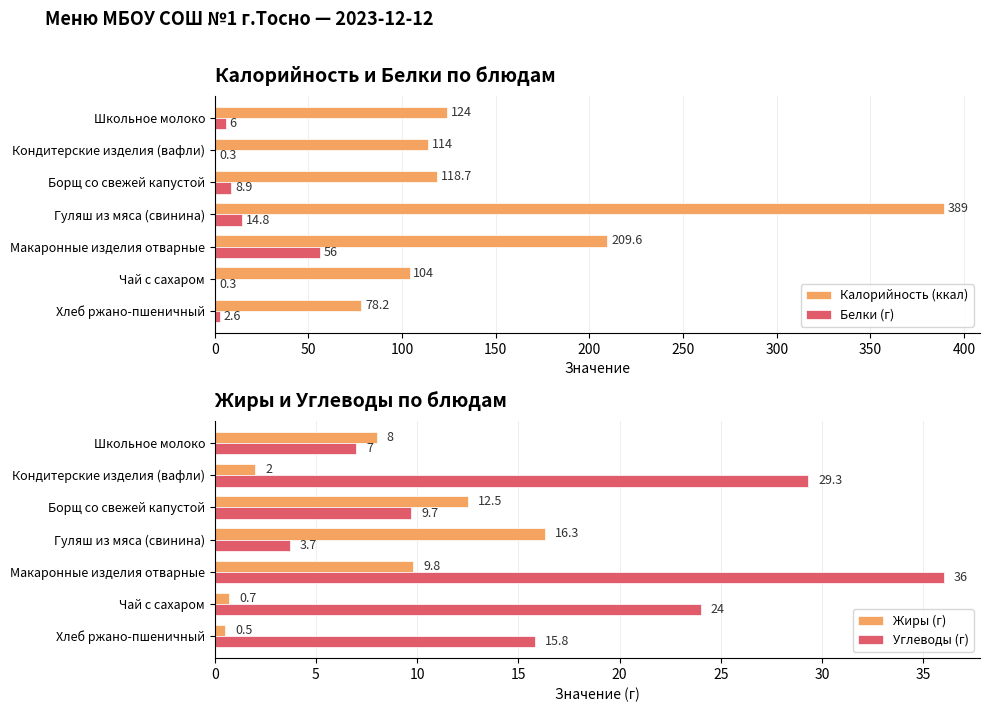

What is the difference between the second highest and second lowest values in the Углеводы (г) series?

22.3